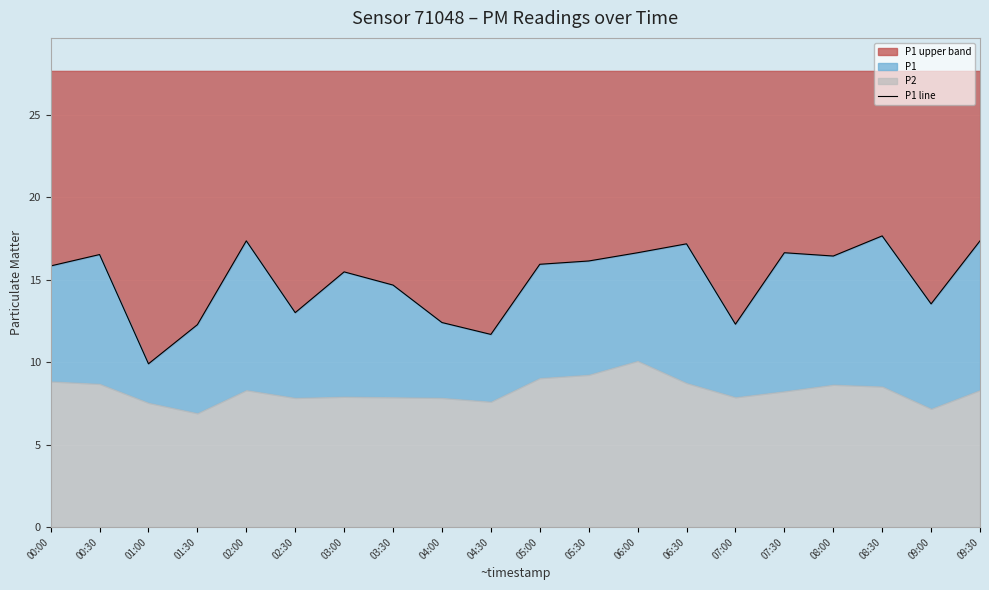

Rank the categories by value from highest to lowest.

08:30, 02:00, 09:30, 06:30, 06:00, 07:30, 00:30, 08:00, 05:30, 05:00, 00:00, 03:00, 03:30, 09:00, 02:30, 04:00, 07:00, 01:30, 04:30, 01:00